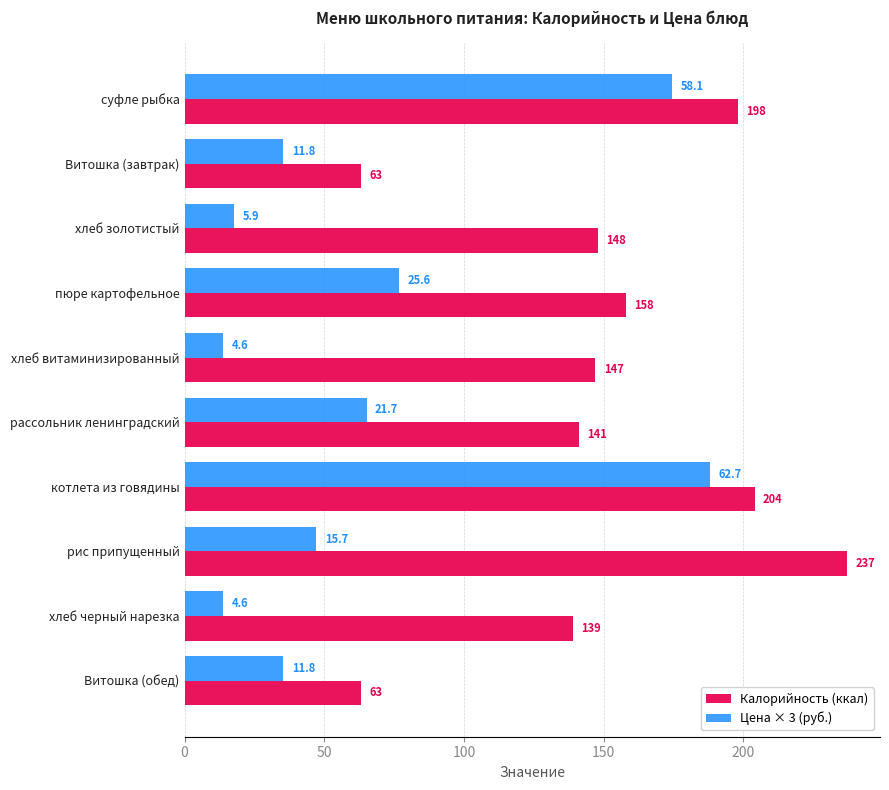

The Калорийность (ккал) series shows 97.5 at котлета из говядины. True or false?

False